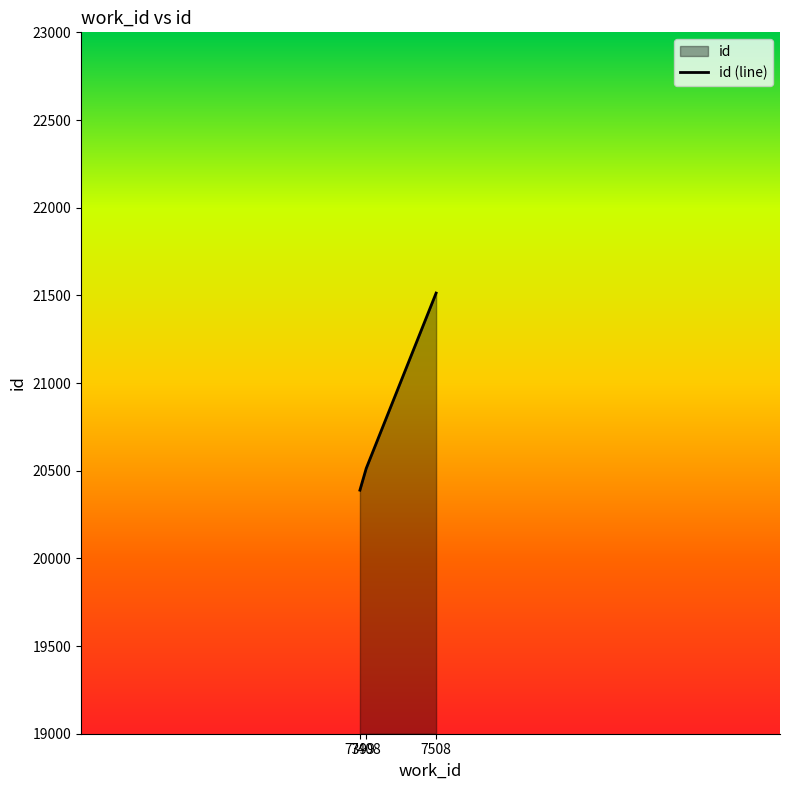

How many series are shown in this chart?

1